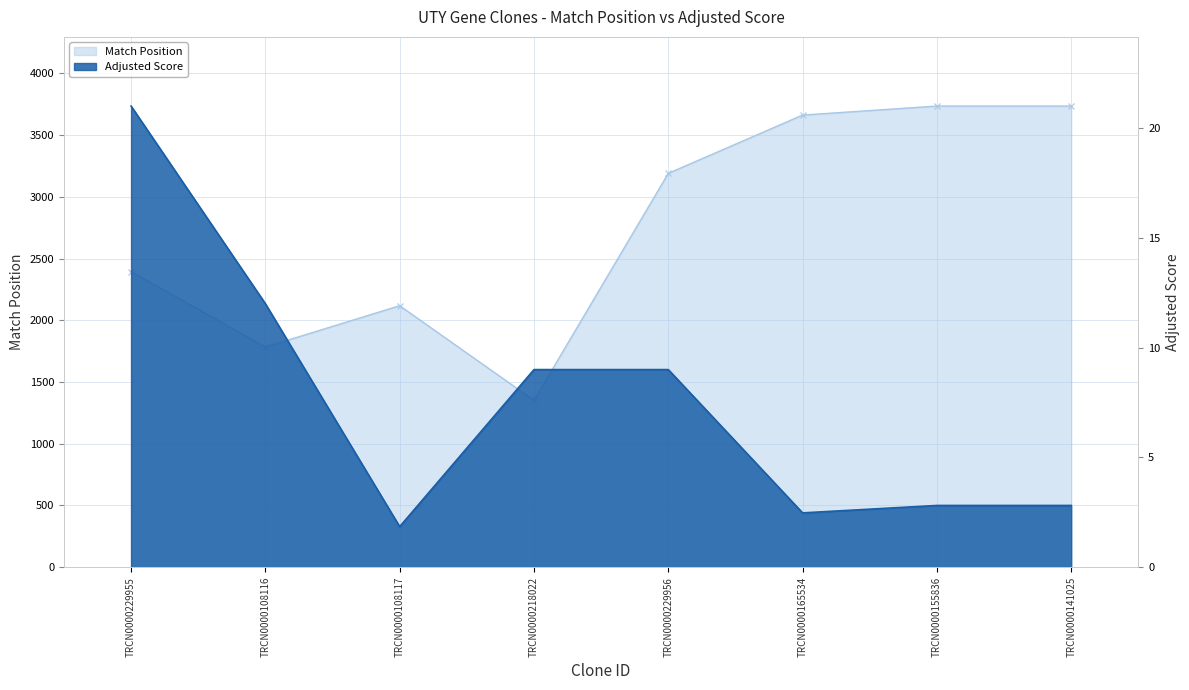

List the series in order of their overall mean, lowest first.

Adjusted Score, Match Position